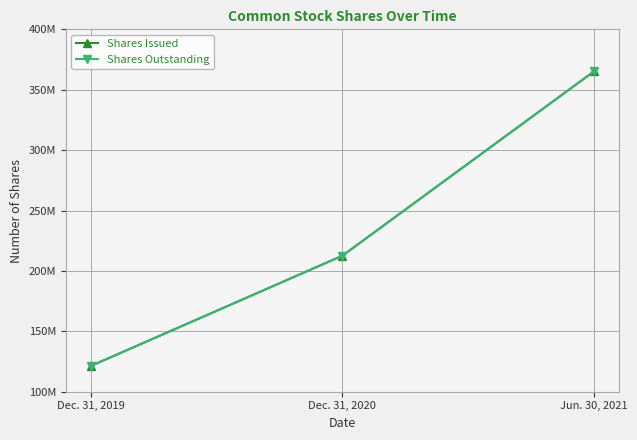

Between Dec. 31, 2020 and Jun. 30, 2021, which series saw the biggest shift?

Shares Issued